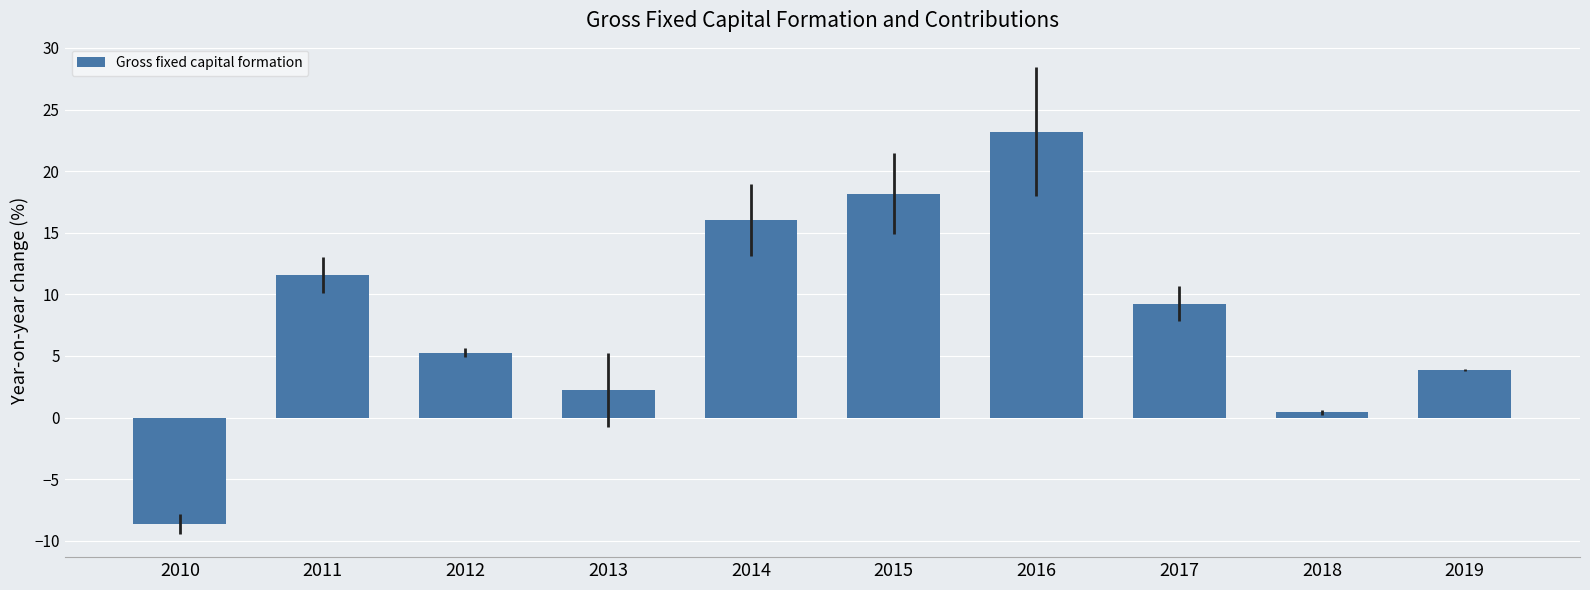

Is it true that the value at 2012 is 5.3?

True